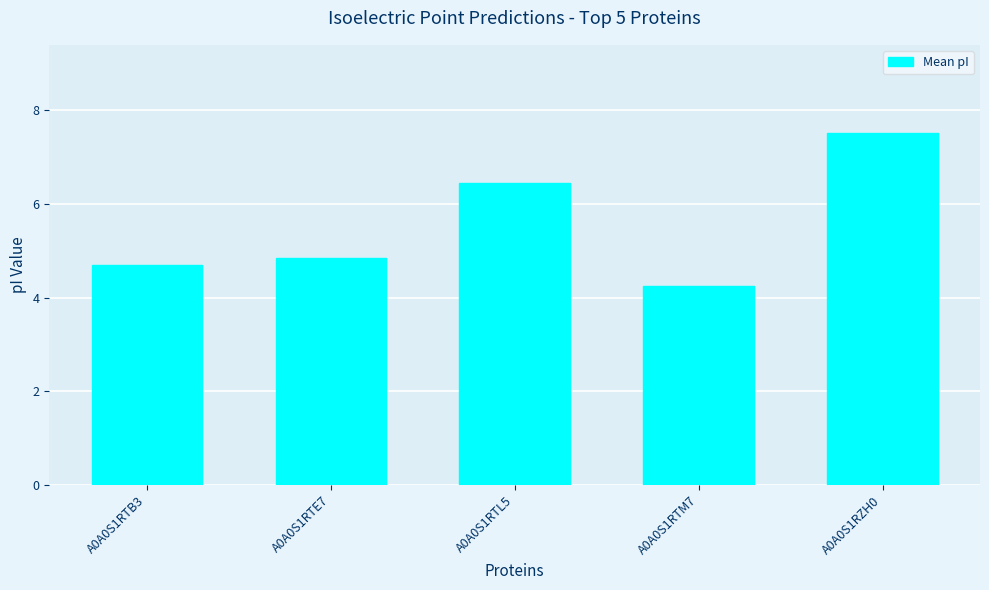

How many bars are there in total?

5